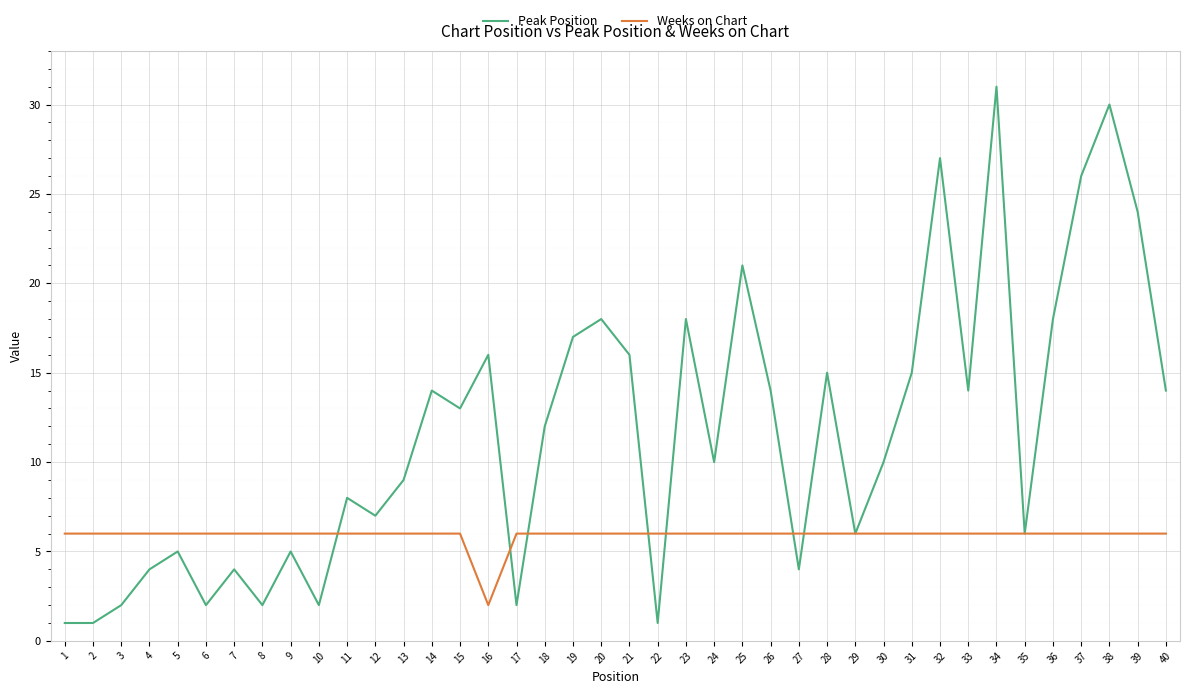

What is the highest value of the Weeks on Chart series?

6